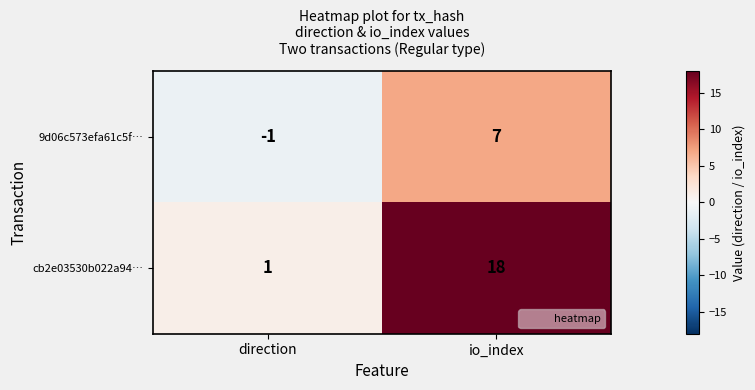

True or false: cb2e03530b022a94… has a value of 18 at io_index.

True